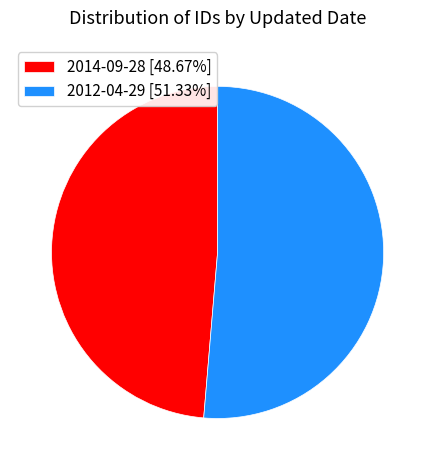

Does 2012-04-29 [51.33%] account for over 50% of the chart?

Yes